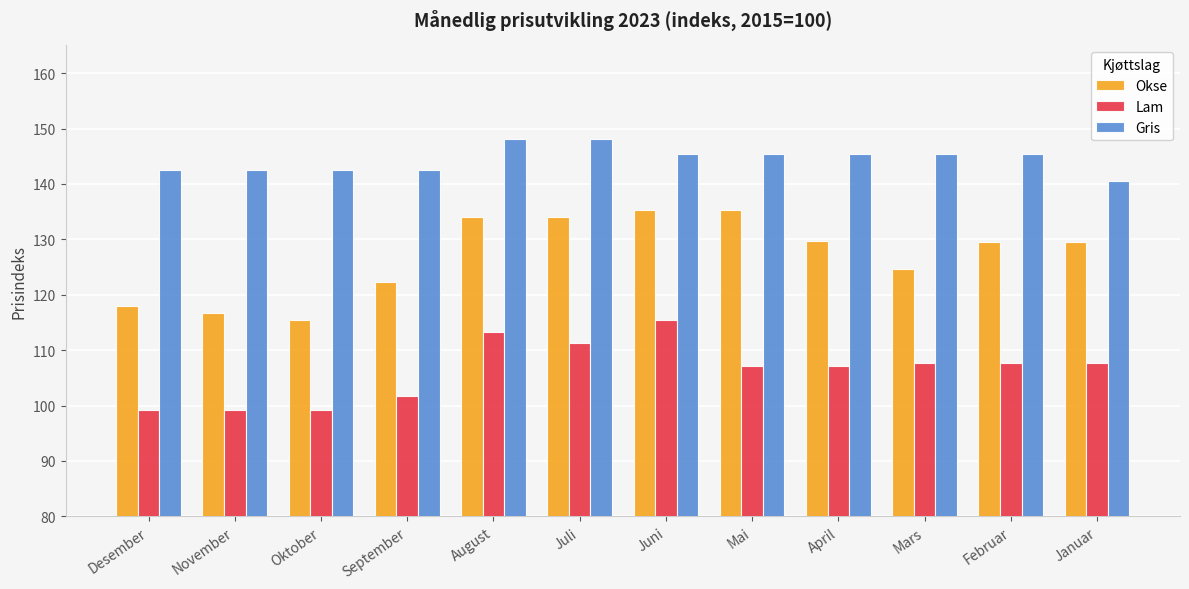

Where is Okse nearest to the value 125?

Mars